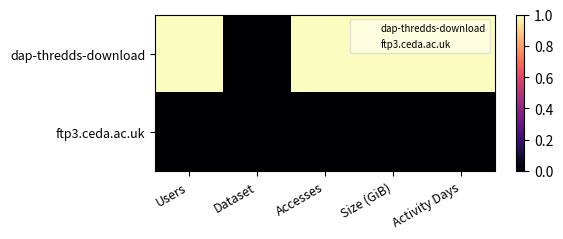

How many data points does each series have?

5